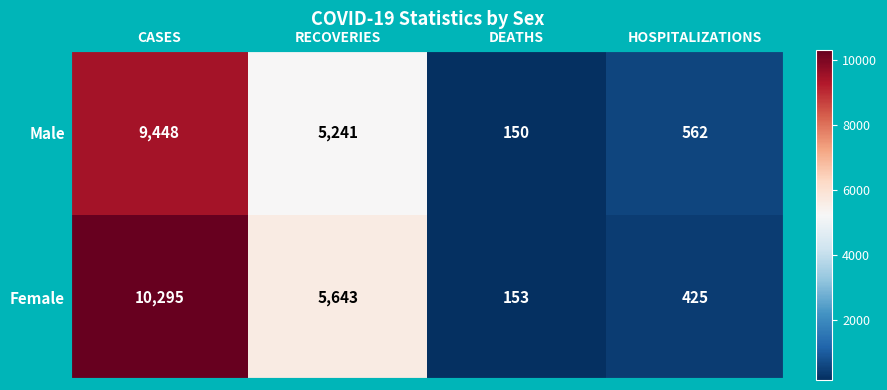

Count the number of data series in this chart.

2